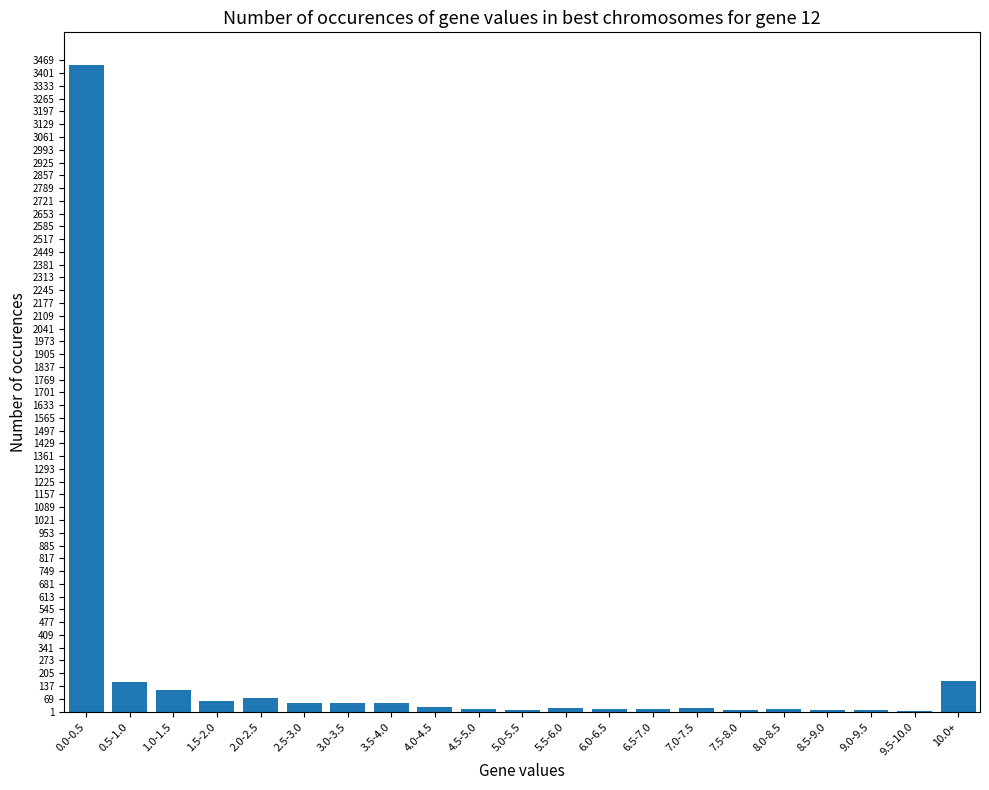

What is the sum of all values?

4320